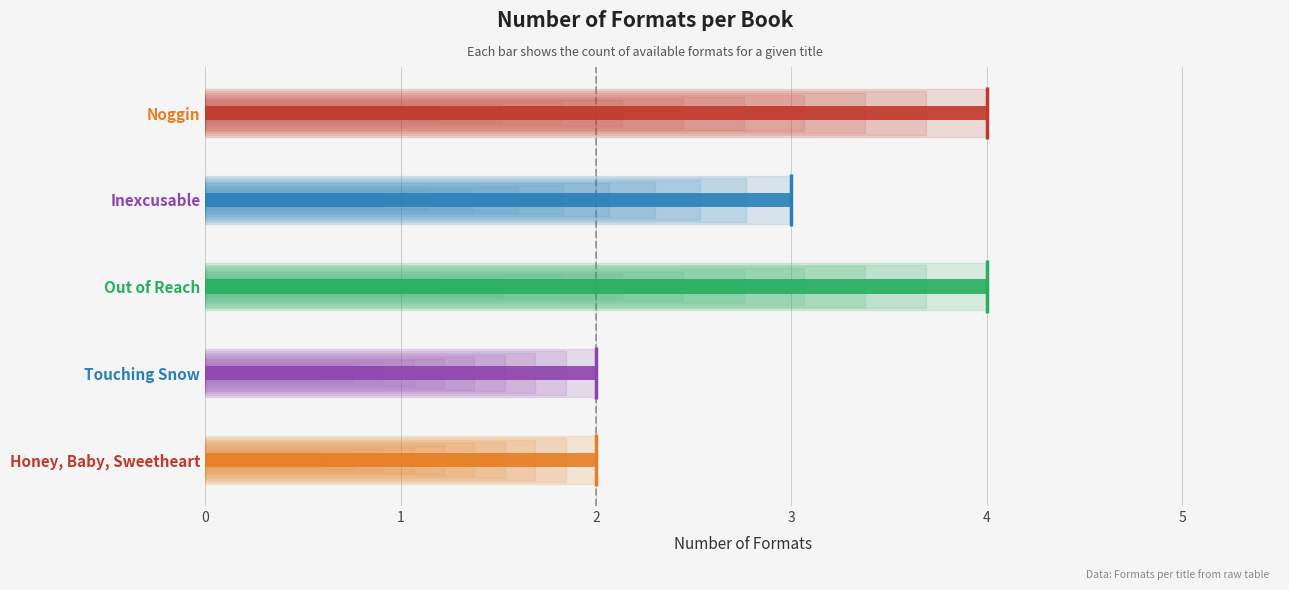

Are the bars grouped side by side (vs. stacked)?

No